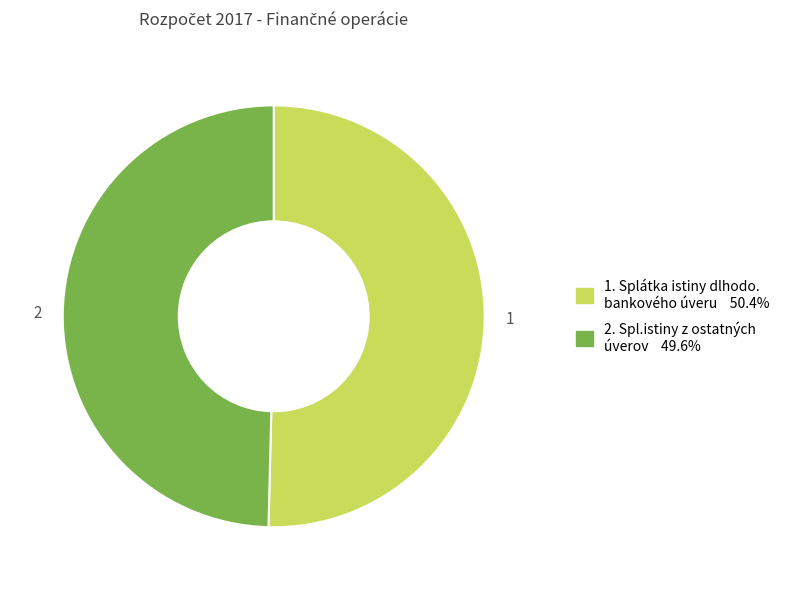

How many slices are in this pie chart?

2